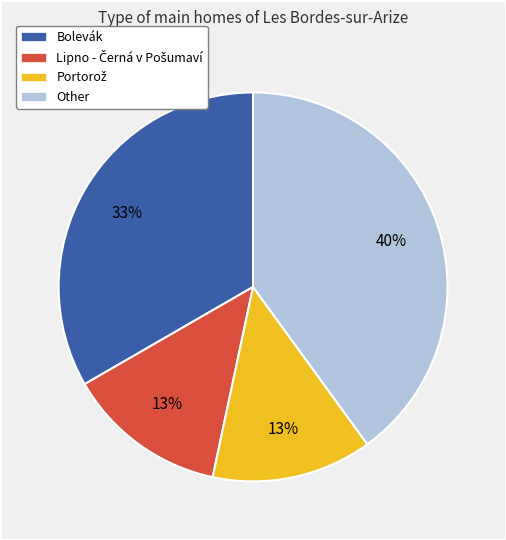

Does Bolevák represent more than half of the total?

No